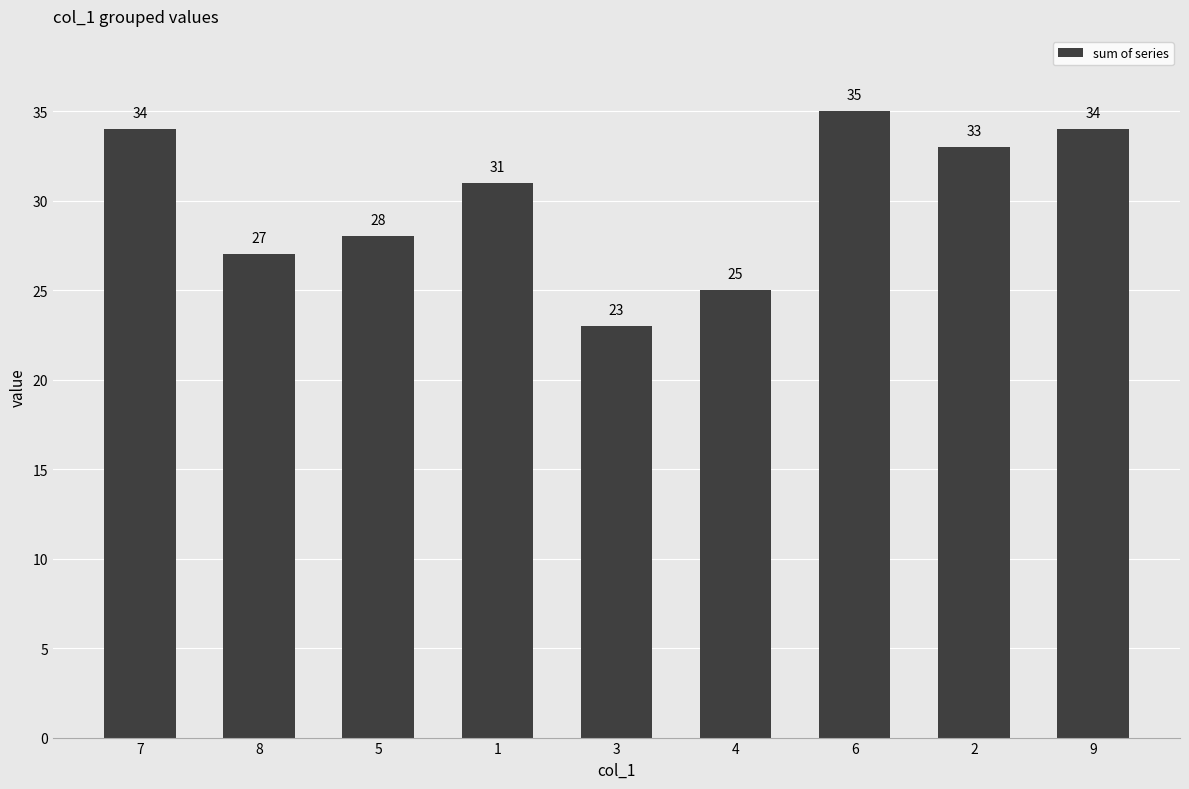

What is the difference between the maximum and minimum values?

12